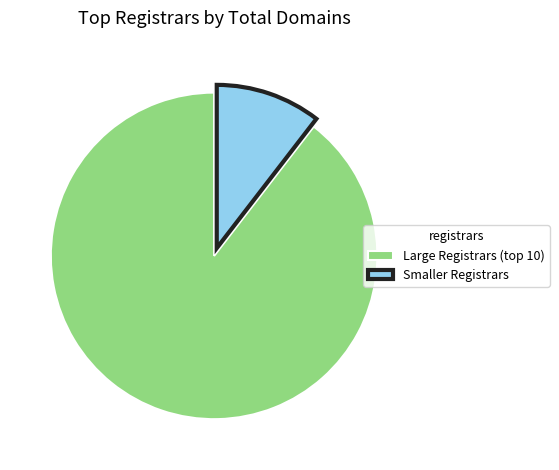

What is the largest slice in the pie chart?

Large Registrars (top 10)